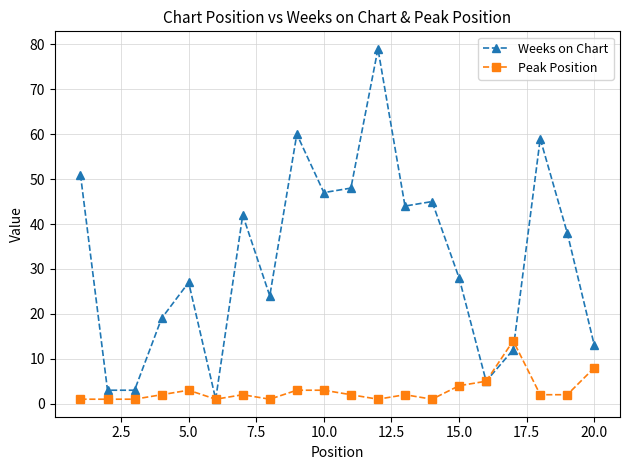

After their last crossing, which series has the higher values: Weeks on Chart or Peak Position?

Weeks on Chart